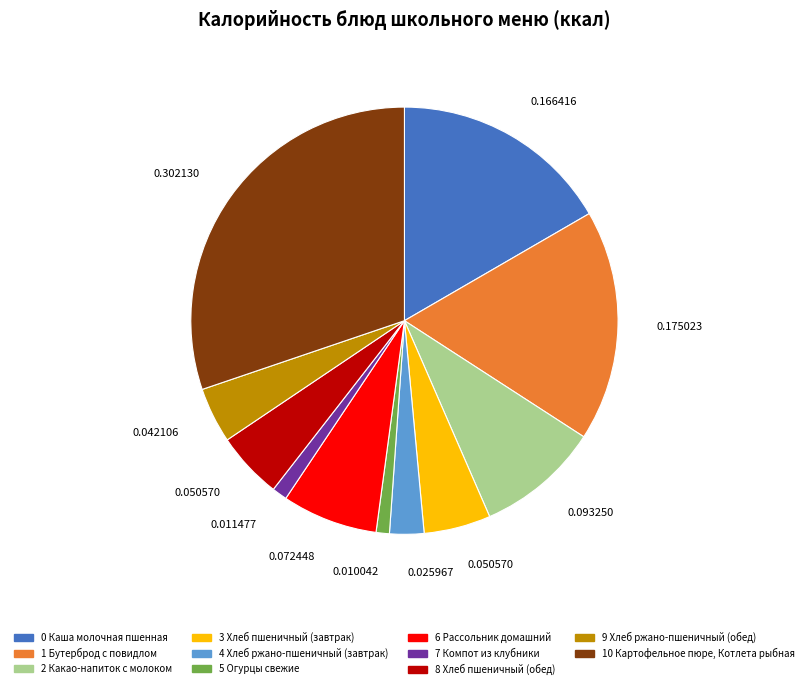

Is there any slice that represents more than half of the pie?

No